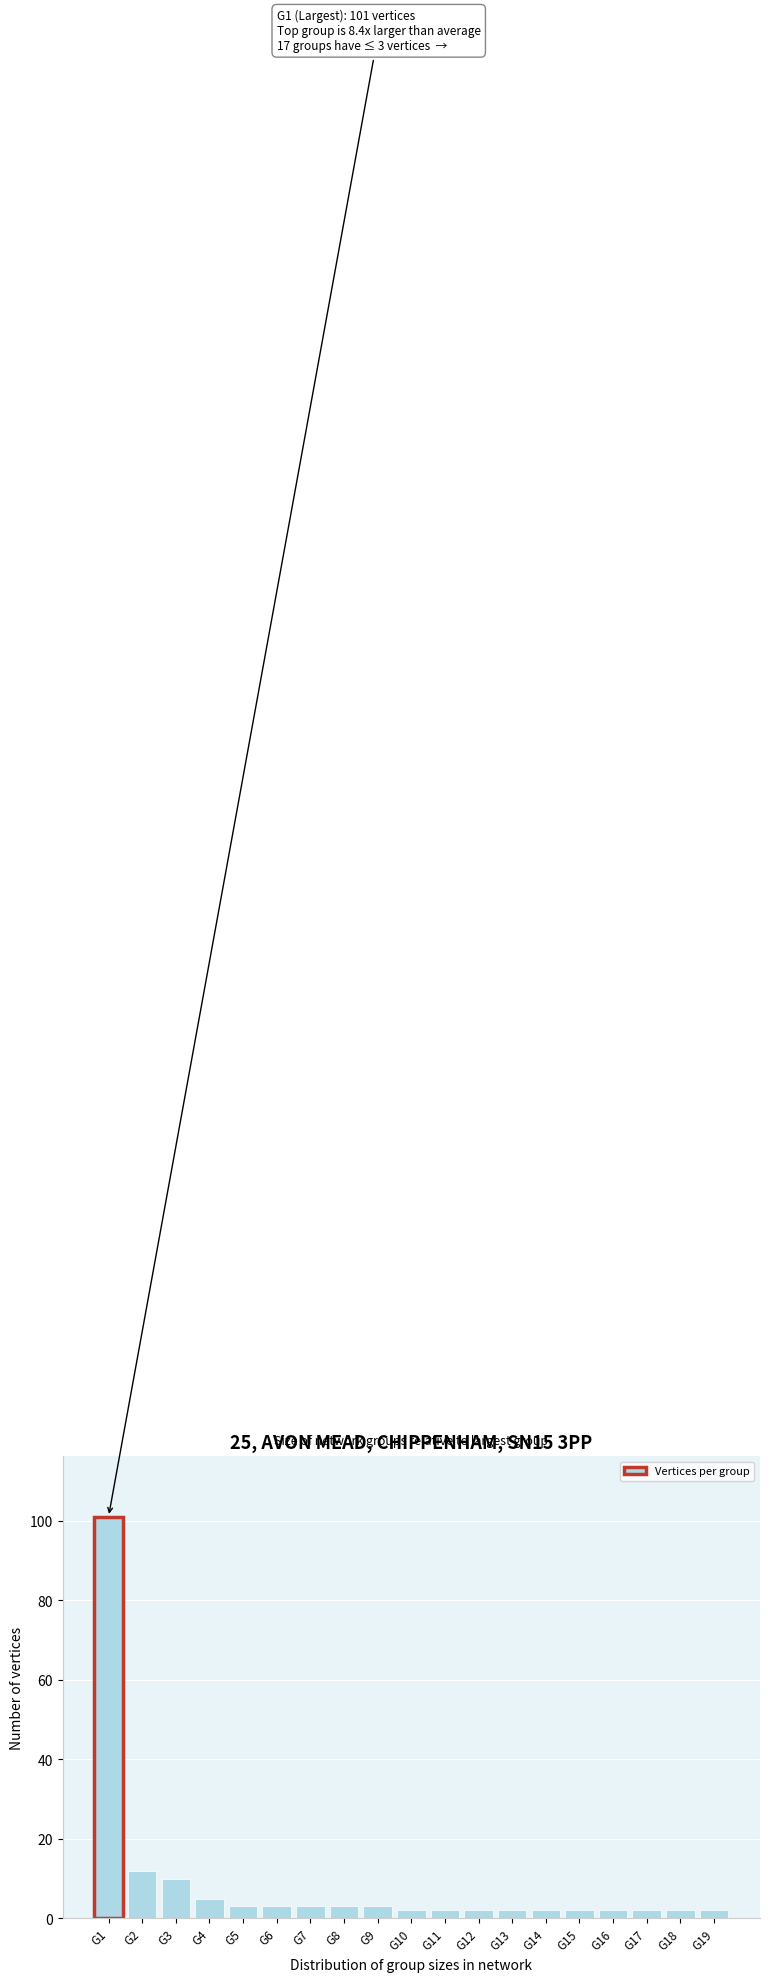

Reading left to right, extract all data points from this chart.

101	12	10	5	3	3	3	3	3	2	2	2	2	2	2	2	2	2	2